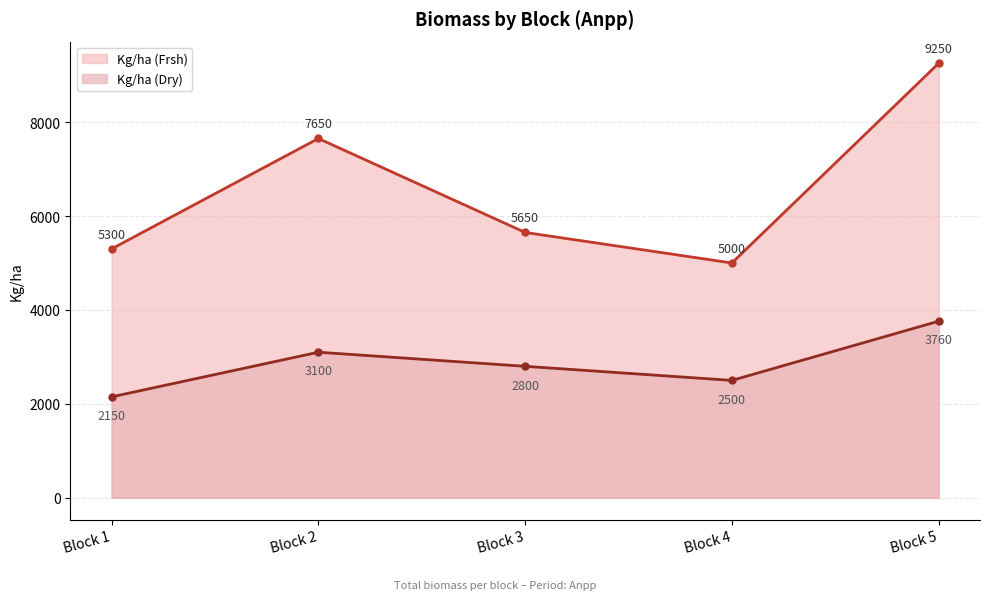

True or false: Kg/ha (Frsh) and Kg/ha (Dry) cross at least once.

False